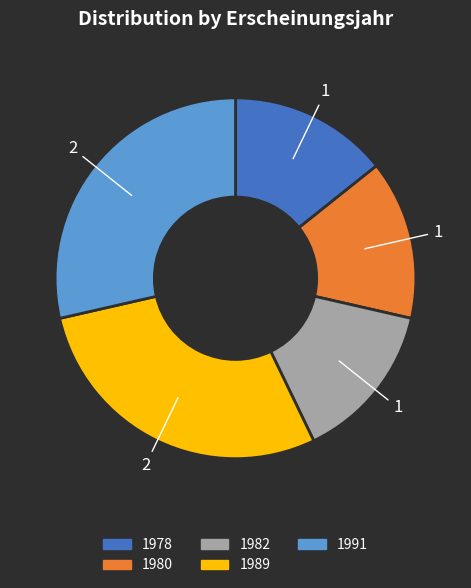

Count the number of slices in the pie.

5